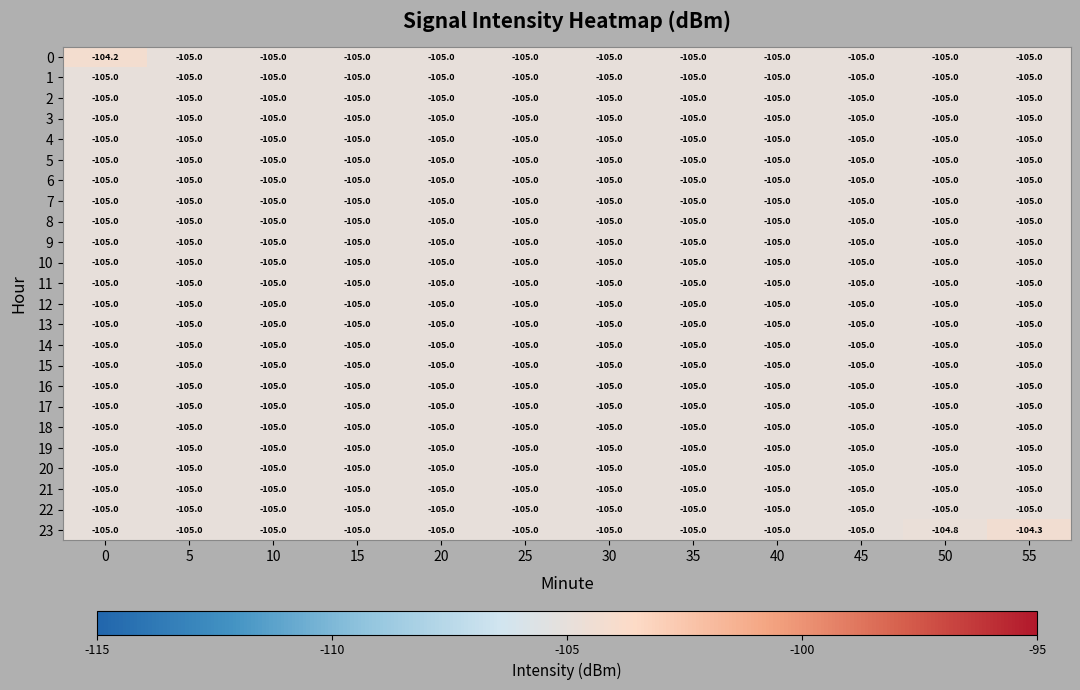

Read the 19 value at 50.

-105.0